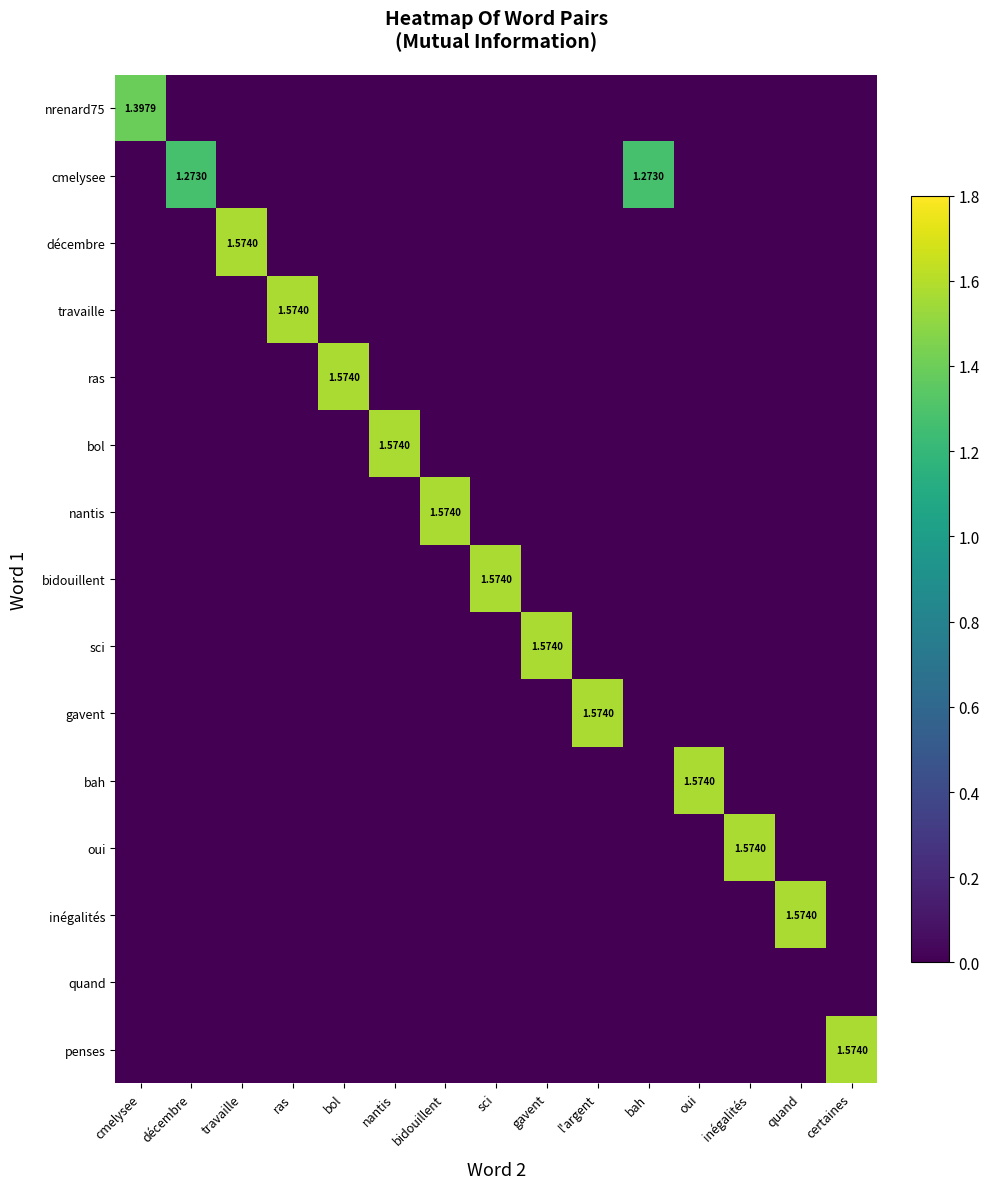

Which label corresponds to the largest value in the chart?

travaille